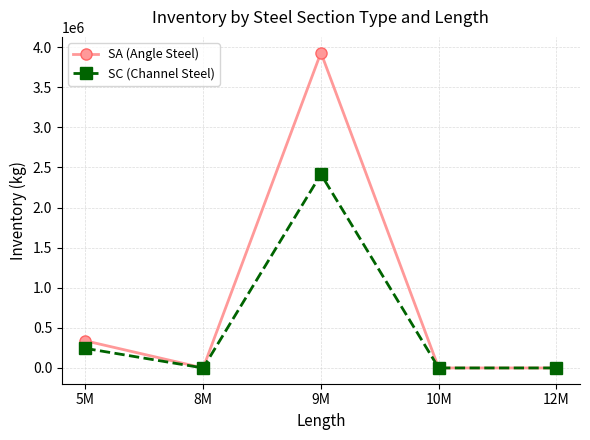

Which series has the largest total across all categories?

SA (Angle Steel)